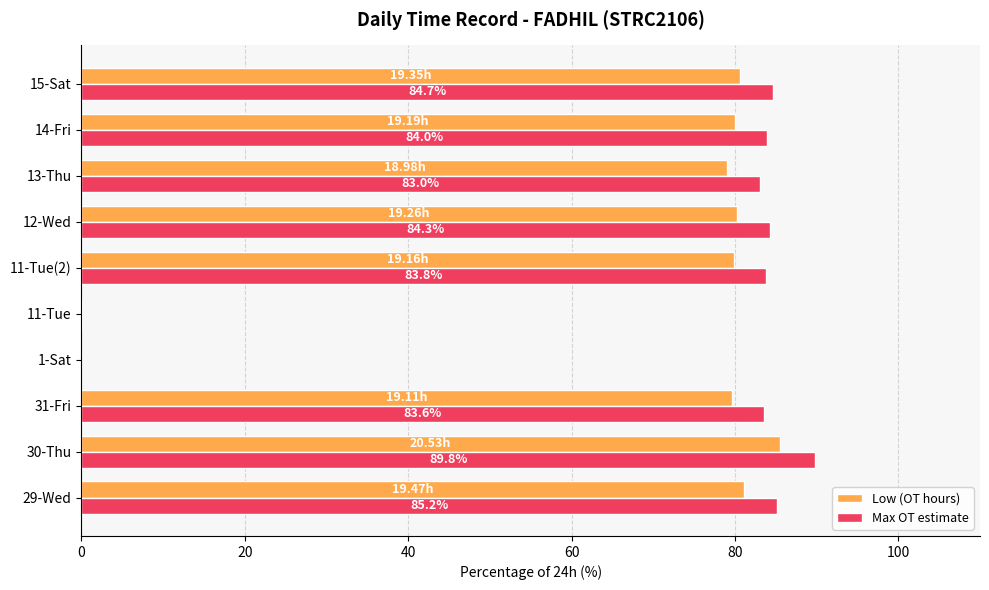

What is the sum of all Low (OT hours) values?

646.1